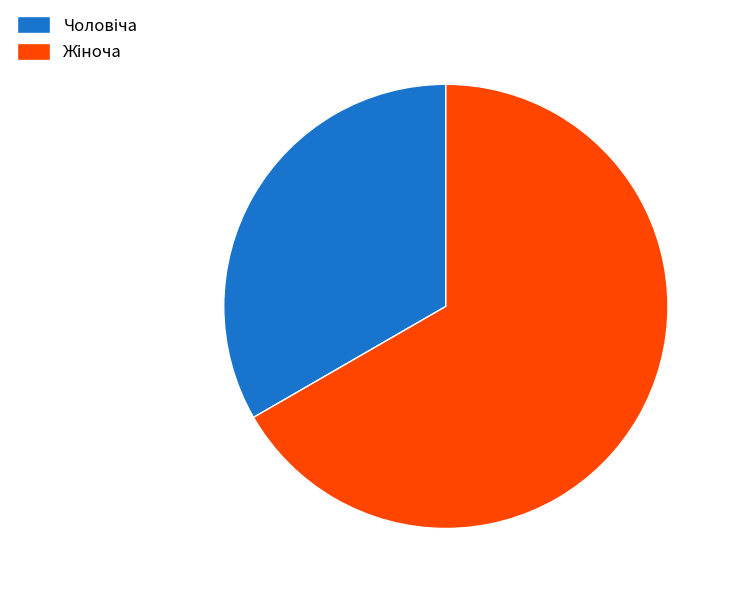

Is there any slice that represents more than half of the pie?

Yes